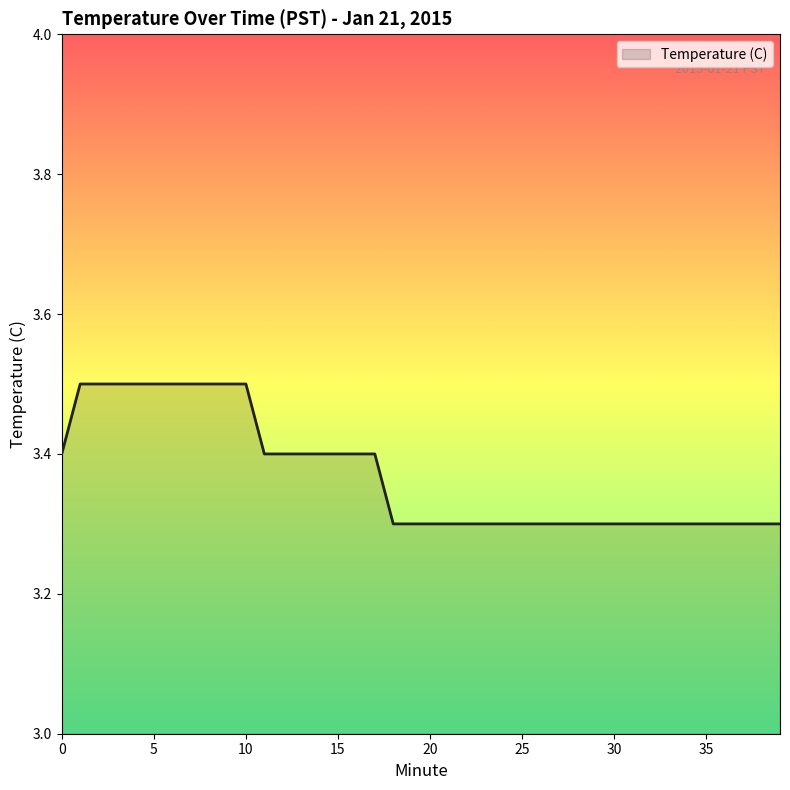

What is the minimum value shown in the chart?

3.3